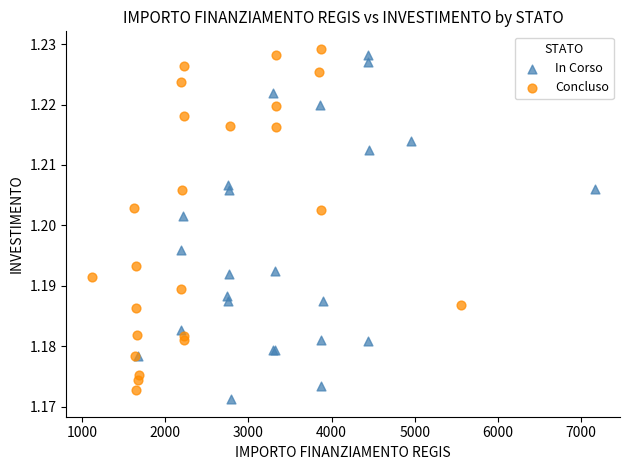

What are all the series names shown in the legend?

In Corso, Concluso